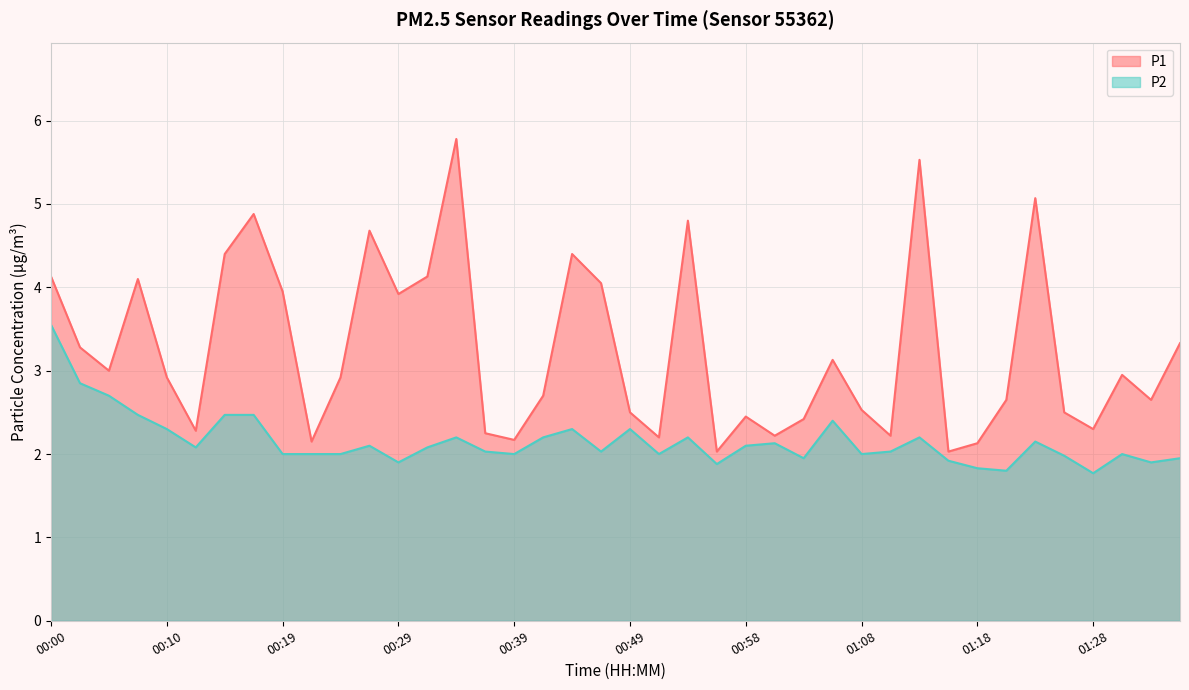

What is the sum of all P2 values?

86.2